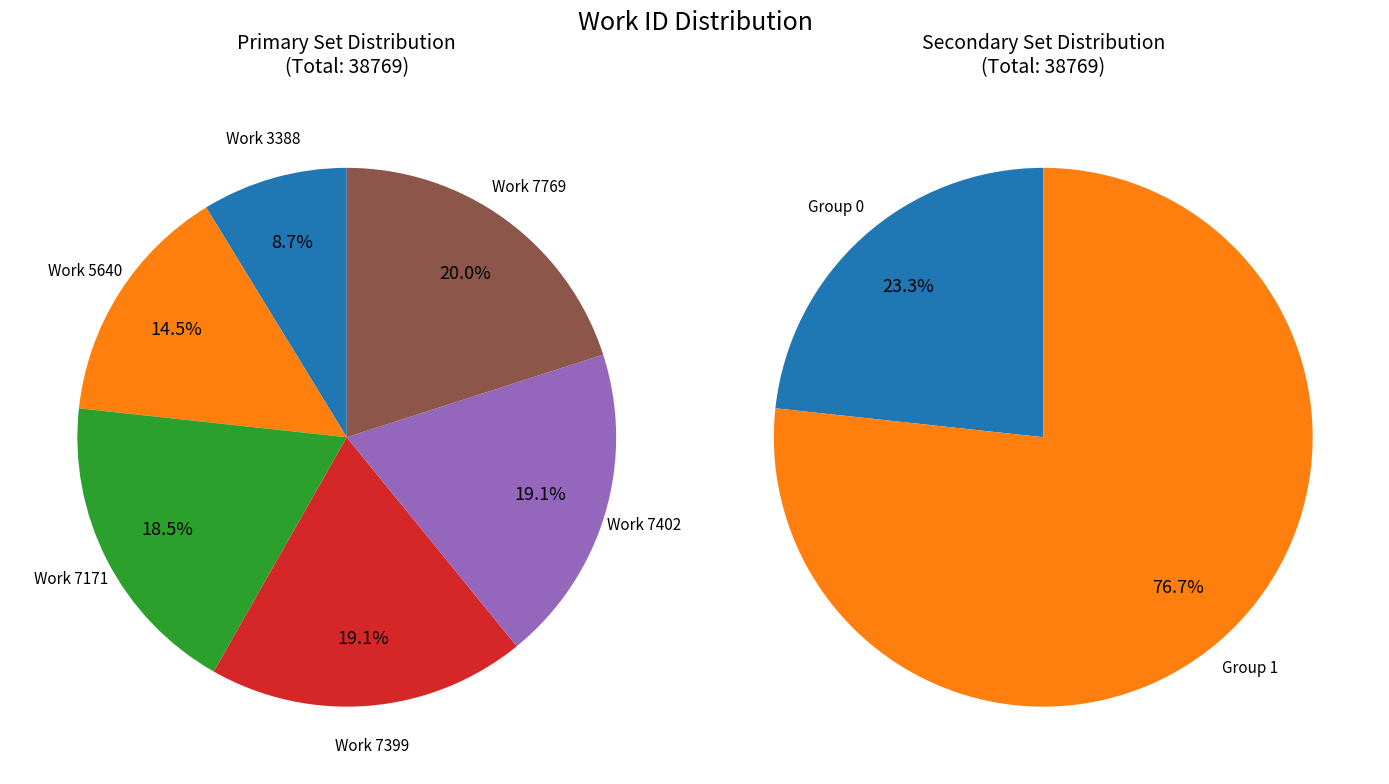

Count the number of slices in the pie.

6